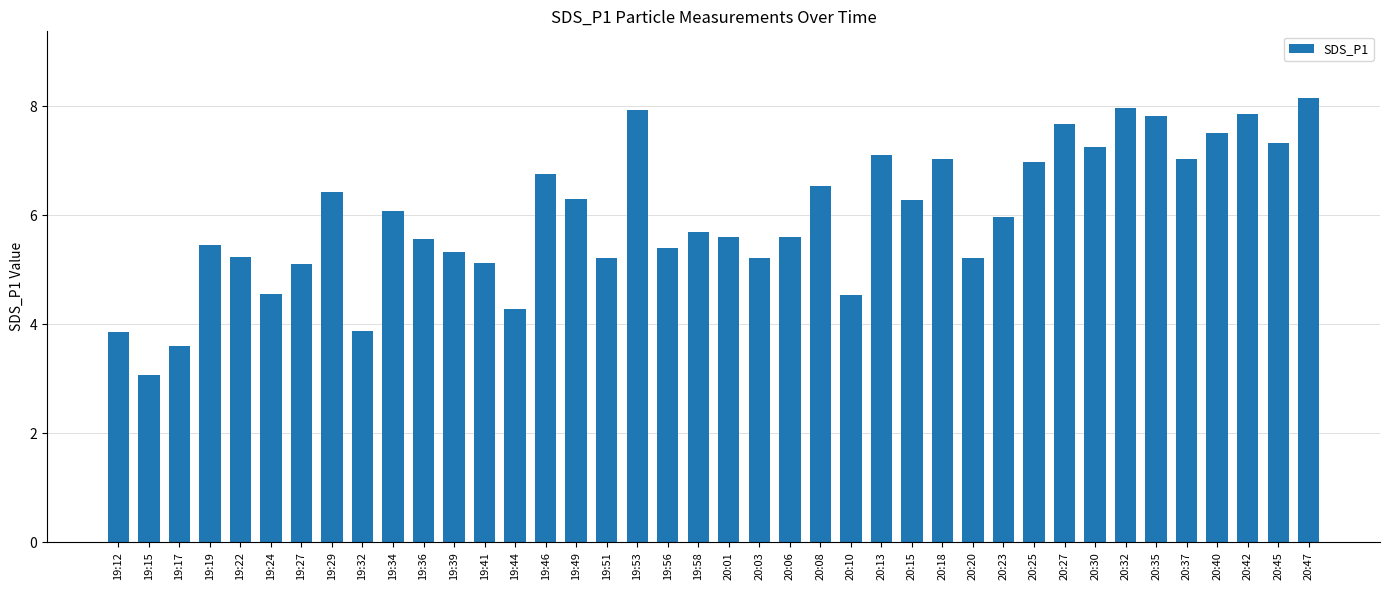

At which label does the data first exceed 5?

19:19